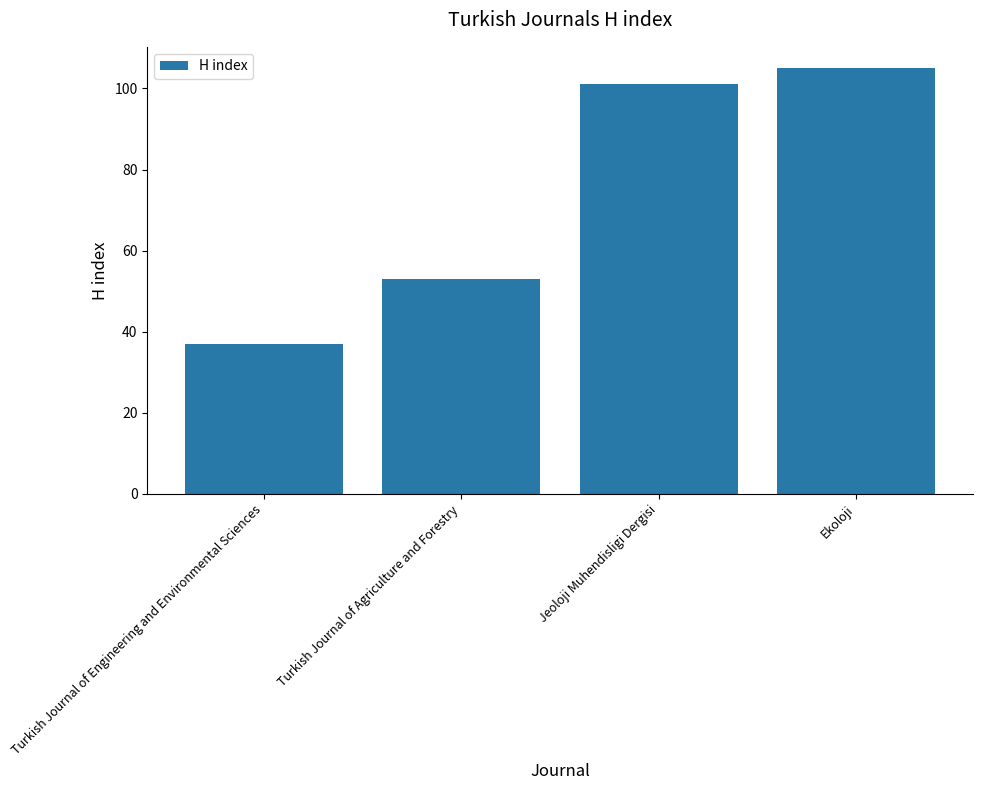

What position from the left is Jeoloji Muhendisligi Dergisi?

3